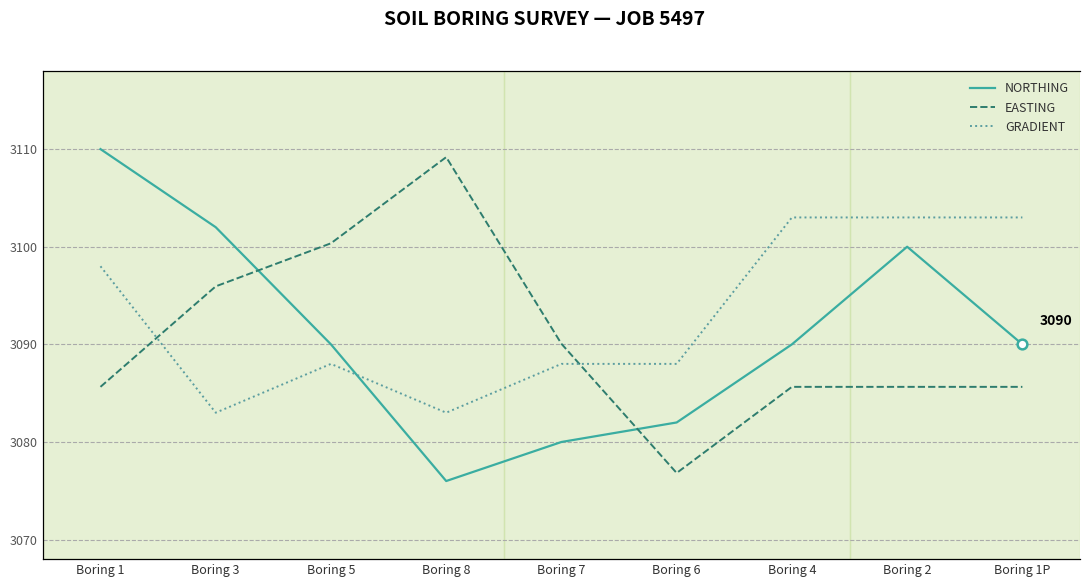

What is the label of the 3rd point from the left?

Boring 5